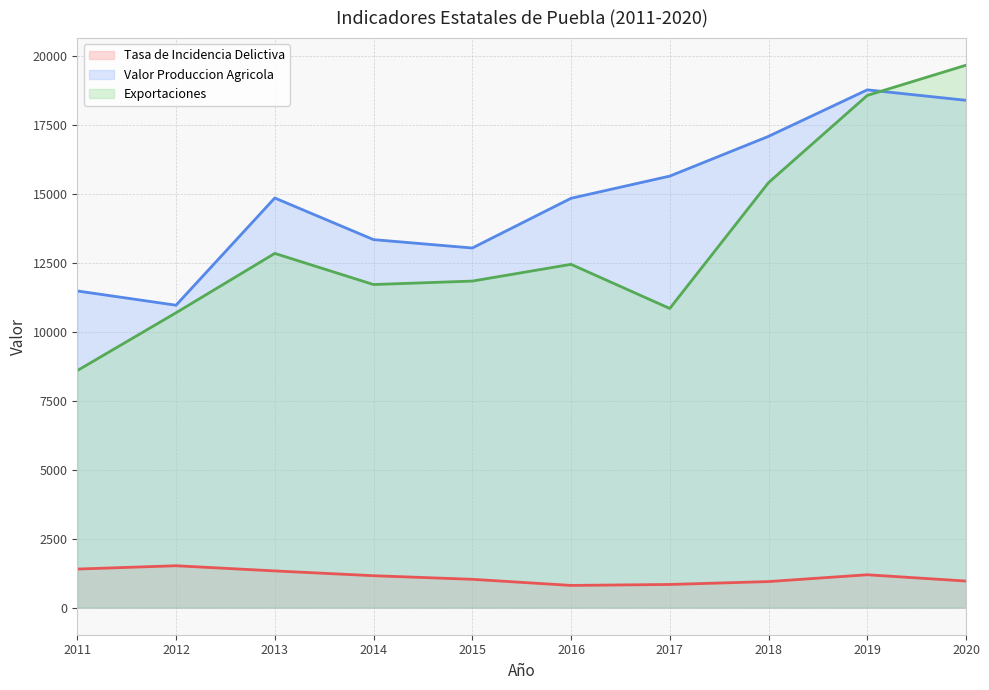

True or false: Exportaciones and Tasa de Incidencia Delictiva cross at least once.

False